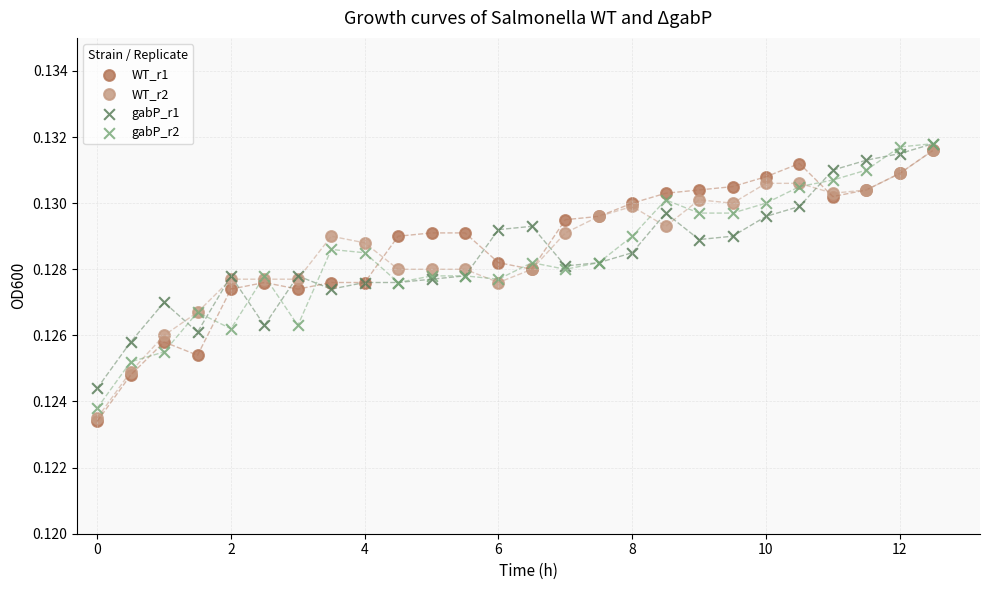

What are all the series names shown in the legend?

WT_r1, WT_r2, gabP_r1, gabP_r2